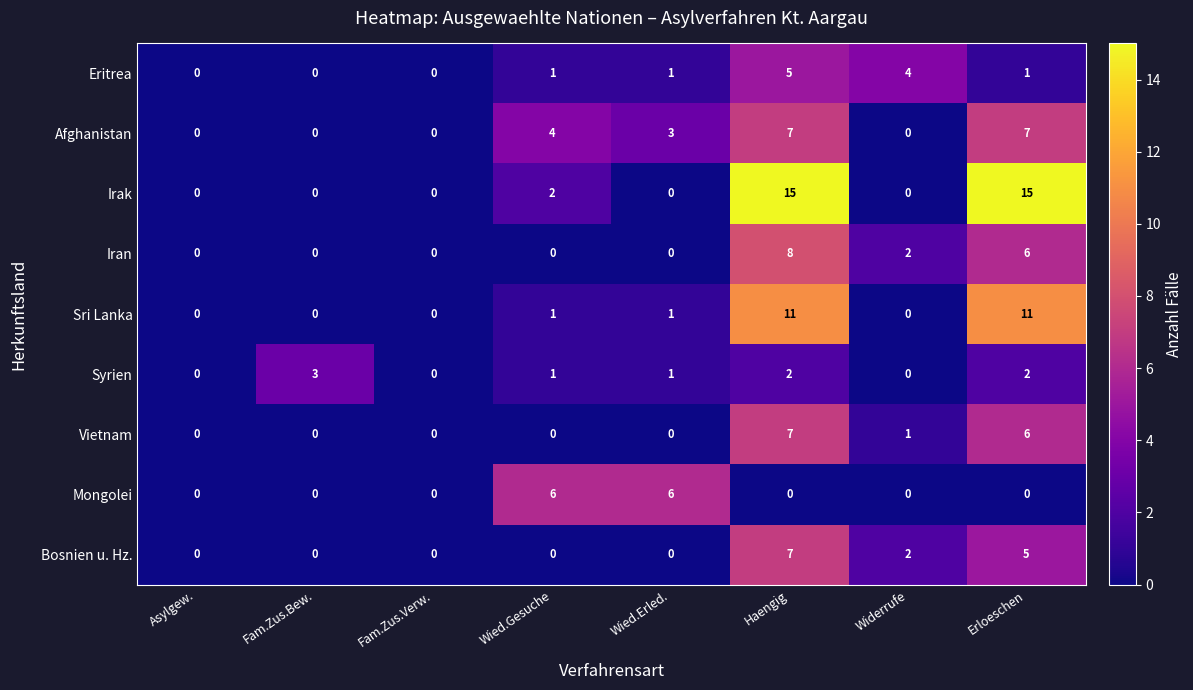

Which series changed the most between Fam.Zus.Verw. and Wied.Erled.?

Mongolei